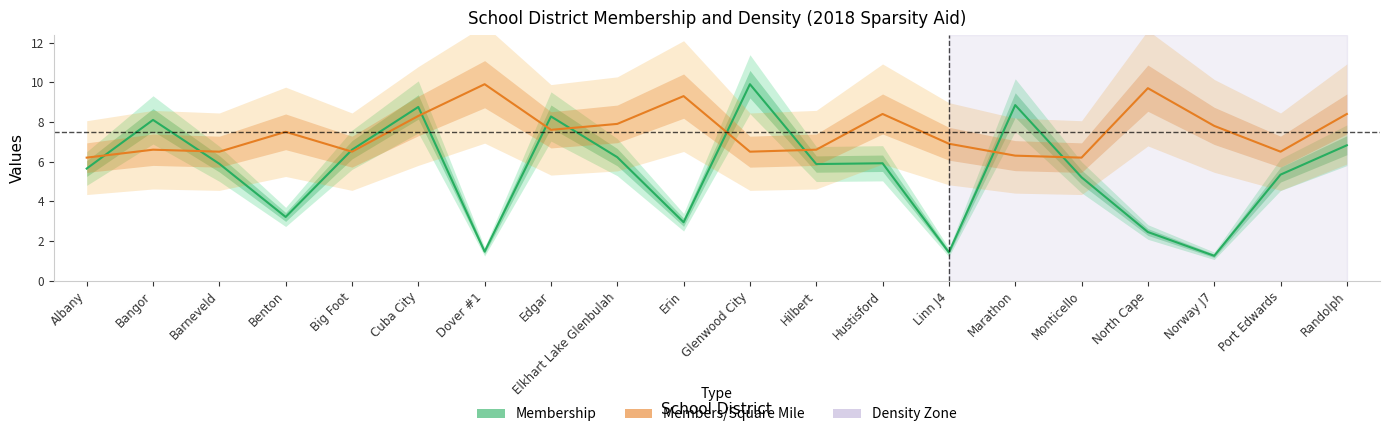

At which label is Membership closest to 5?

Monticello